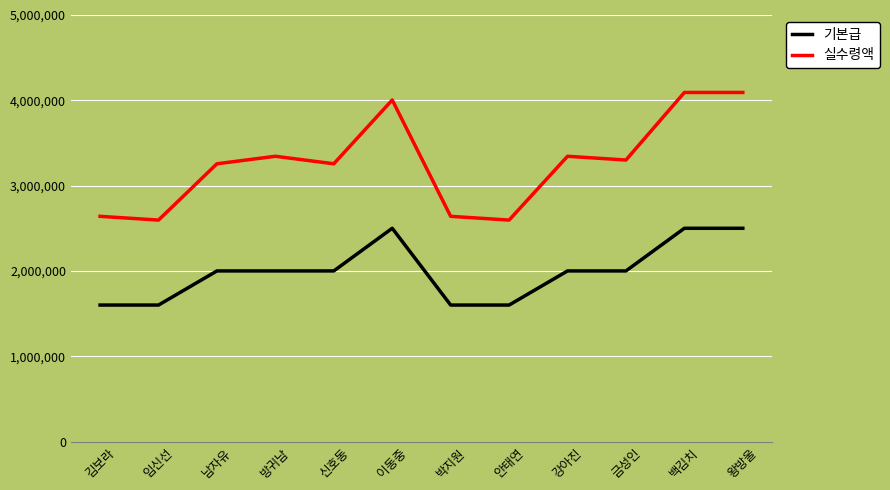

How many lines are shown in the chart?

2